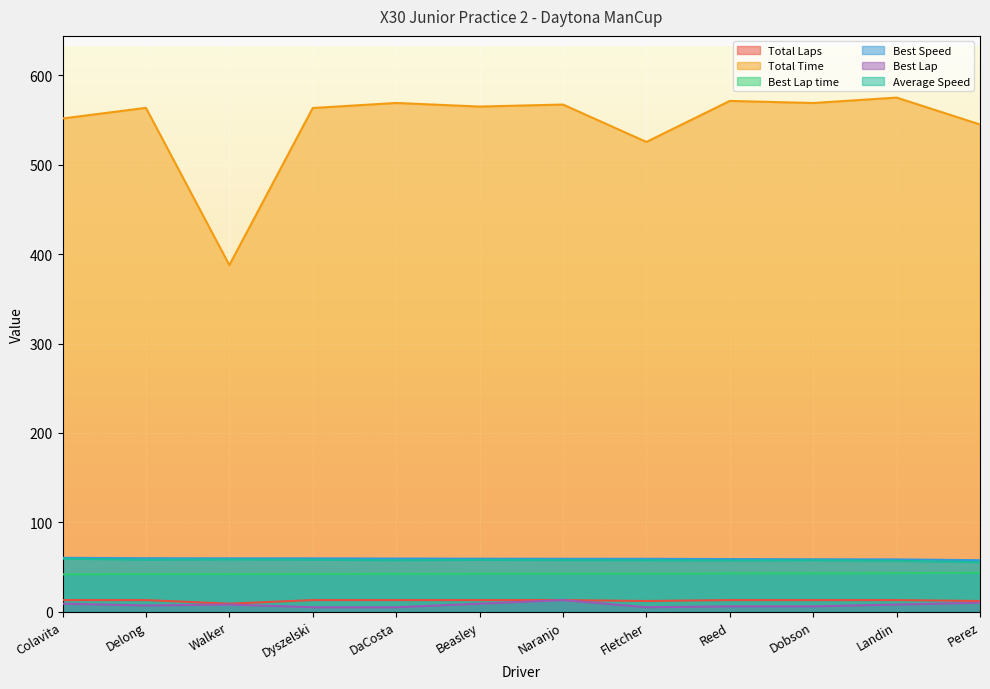

What position from the left is Delong?

2